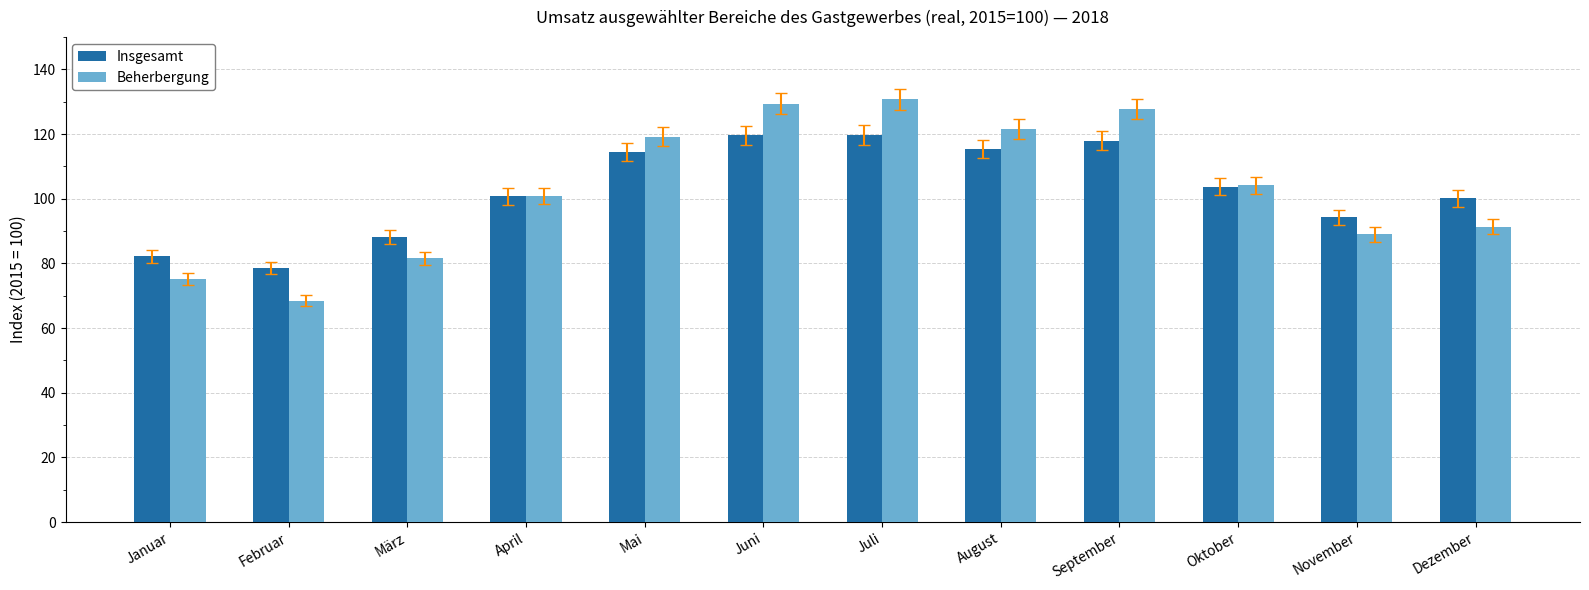

How many categories are shown in the chart?

12